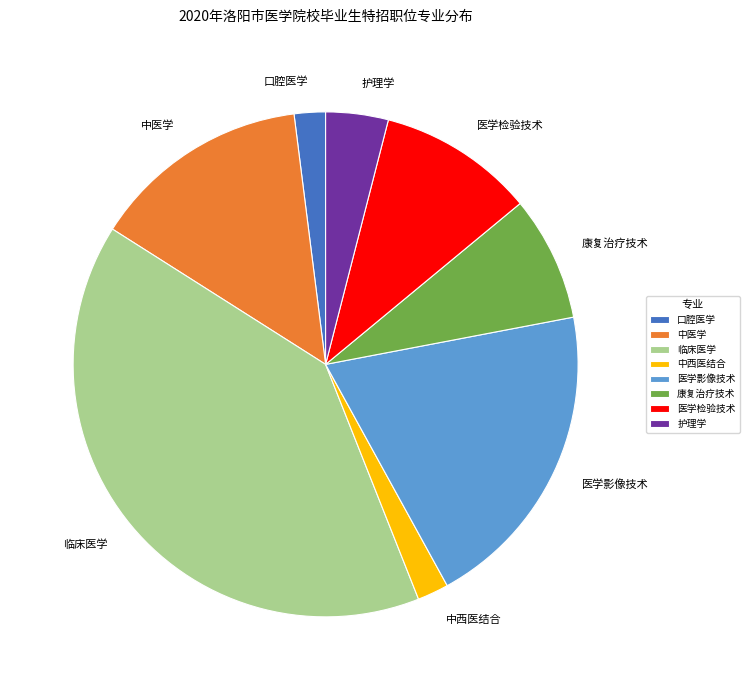

Is the sum of 中西医结合 and 医学影像技术 greater than half?

No